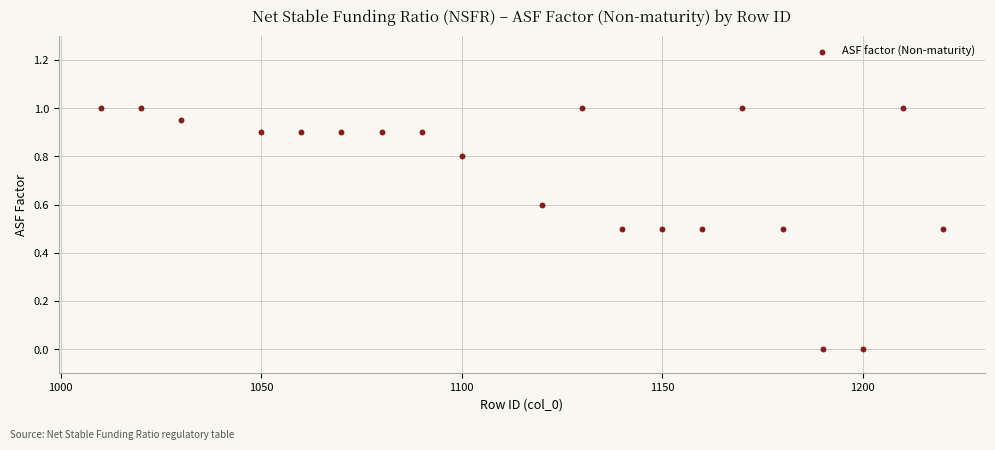

What is the range of Y values (max minus min)?

1.0